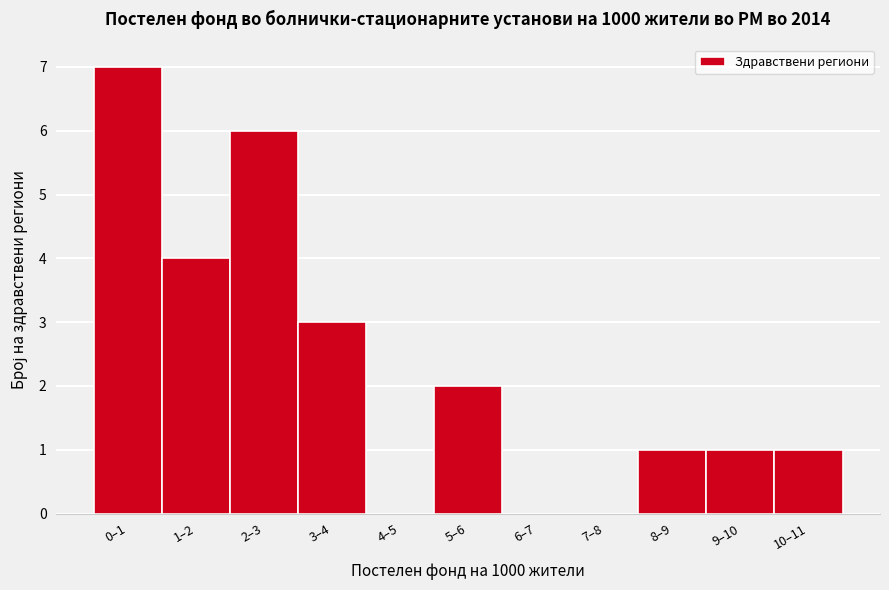

Reading left to right, what are all the values shown in this chart?

0–1=7	1–2=4	2–3=6	3–4=3	4–5=0	5–6=2	6–7=0	7–8=0	8–9=1	9–10=1	10–11=1